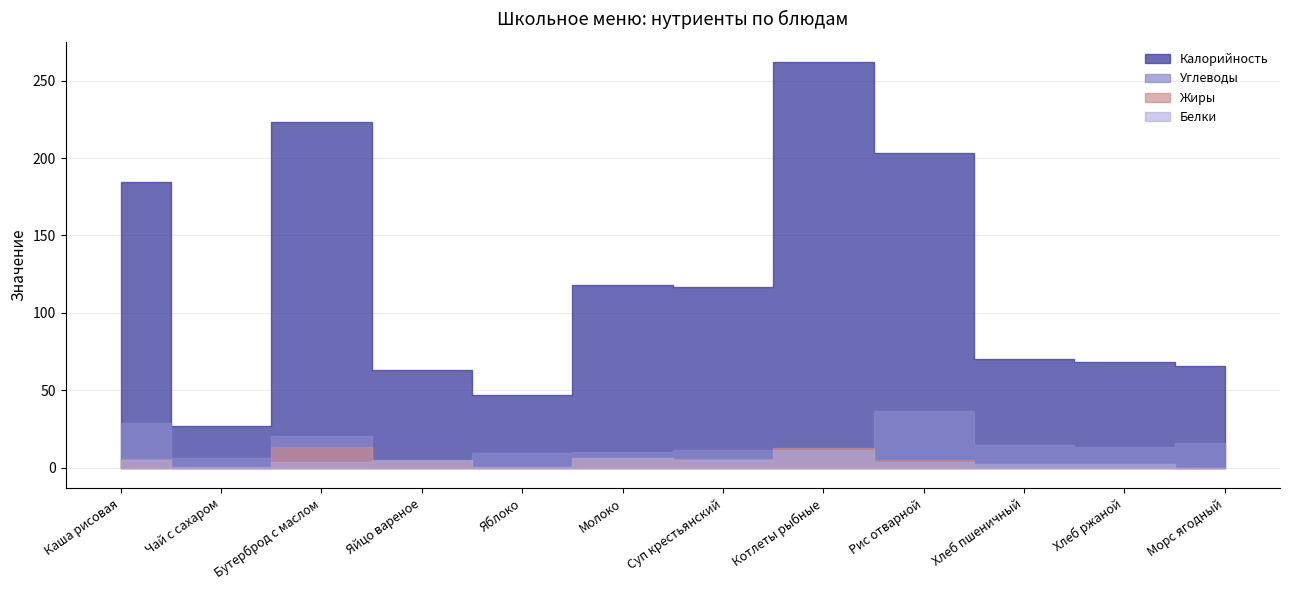

What is the value of the Калорийность point at the 7th from the left?

116.9